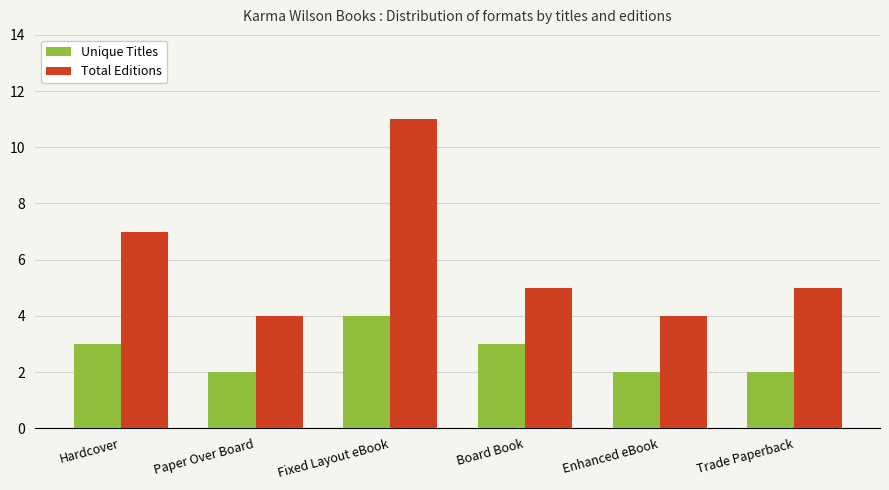

At which label is Total Editions closest to 7?

Hardcover